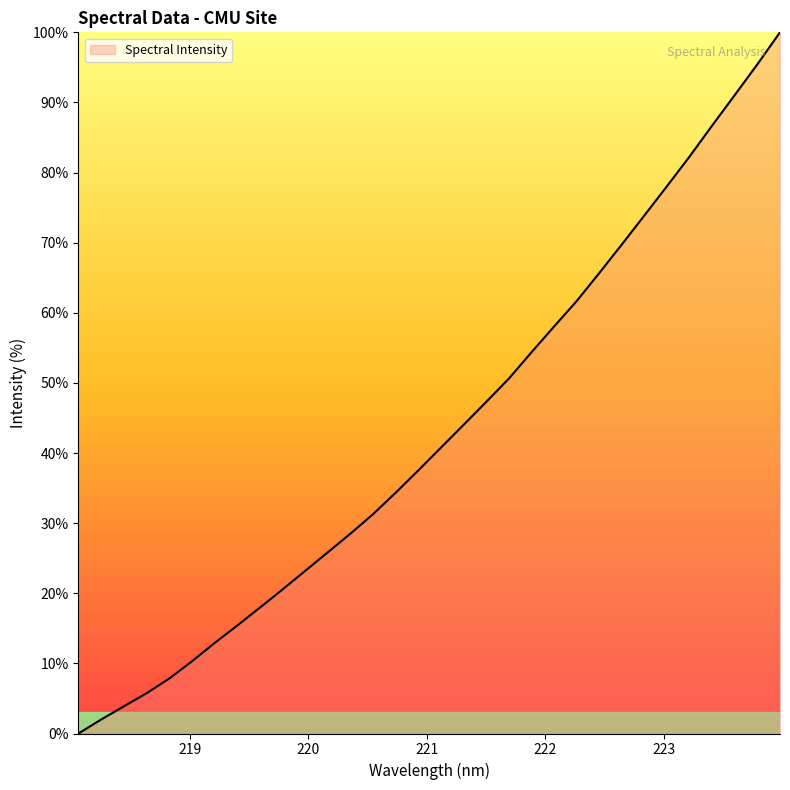

What is the maximum value shown in the chart?

100.0